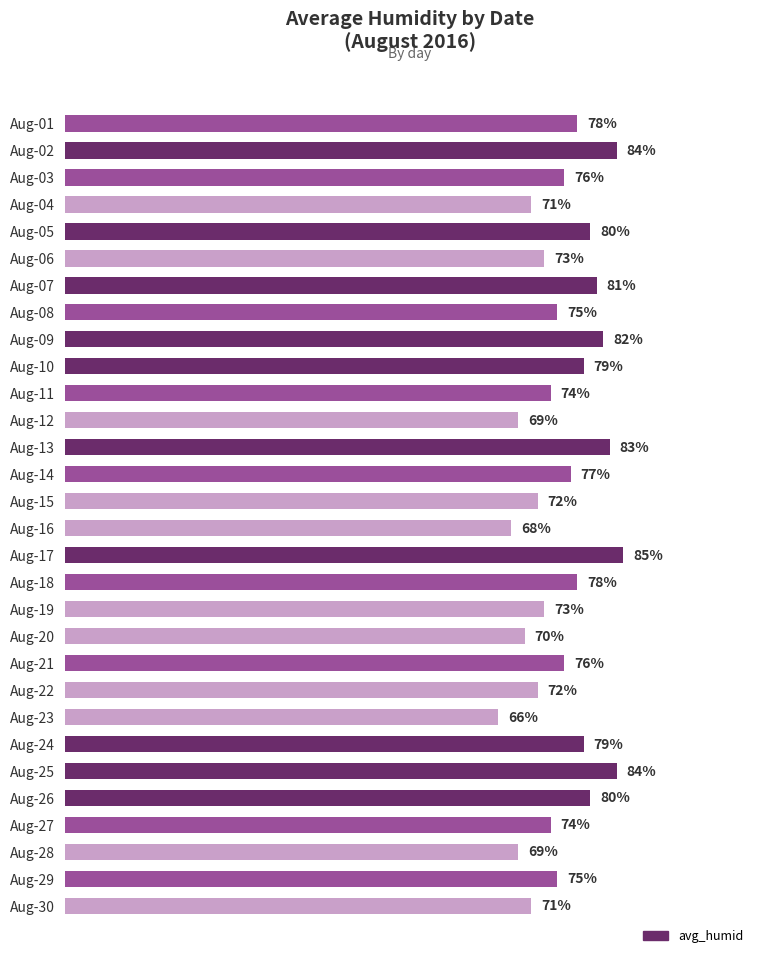

Which has a higher value, Aug-04 or Aug-11?

Aug-11